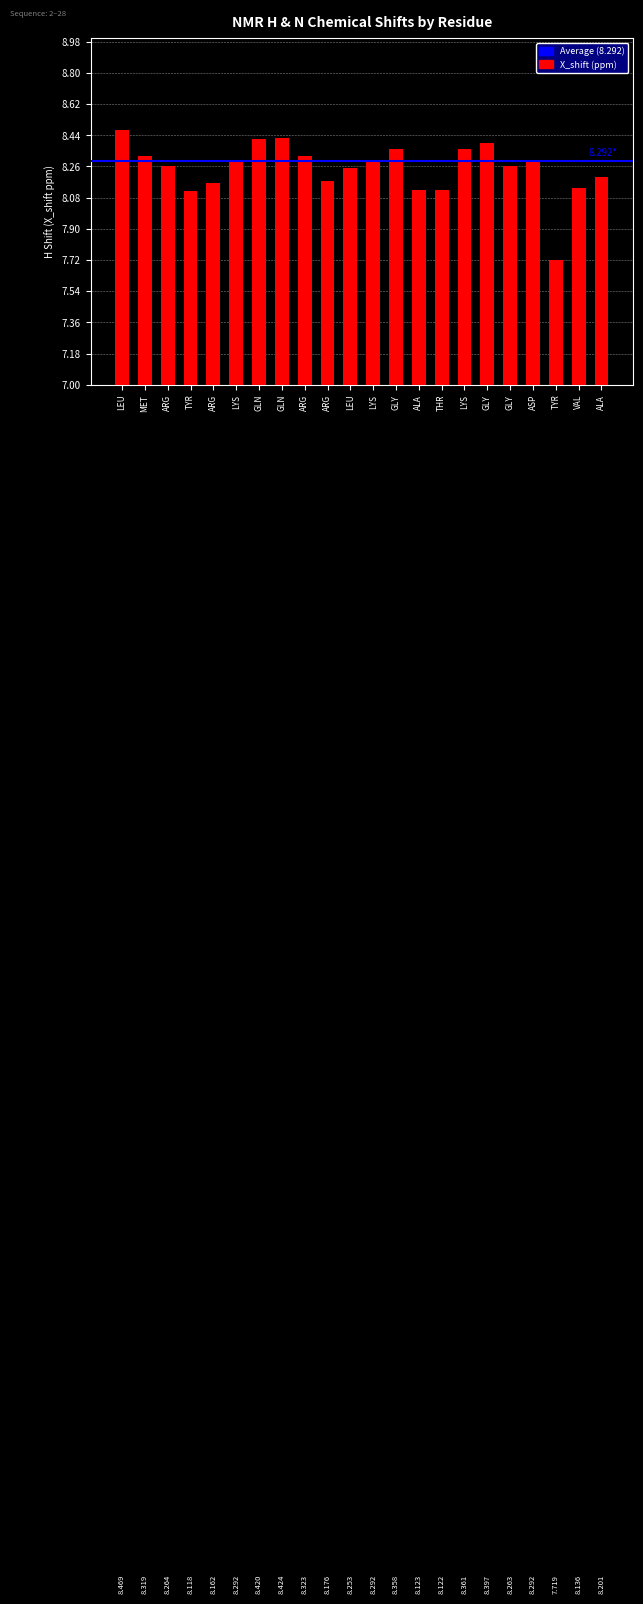

List the labels in order of value, largest first.

LEU, GLN, GLN, GLY, LYS, GLY, ARG, MET, LYS, LYS, ASP, ARG, GLY, LEU, ALA, ARG, ARG, VAL, ALA, THR, TYR, TYR